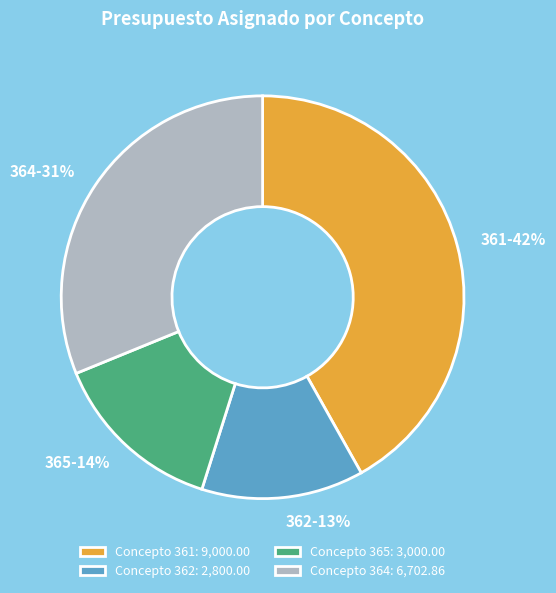

To the nearest percent, what is the difference between the largest and smallest slice percentages?

29%